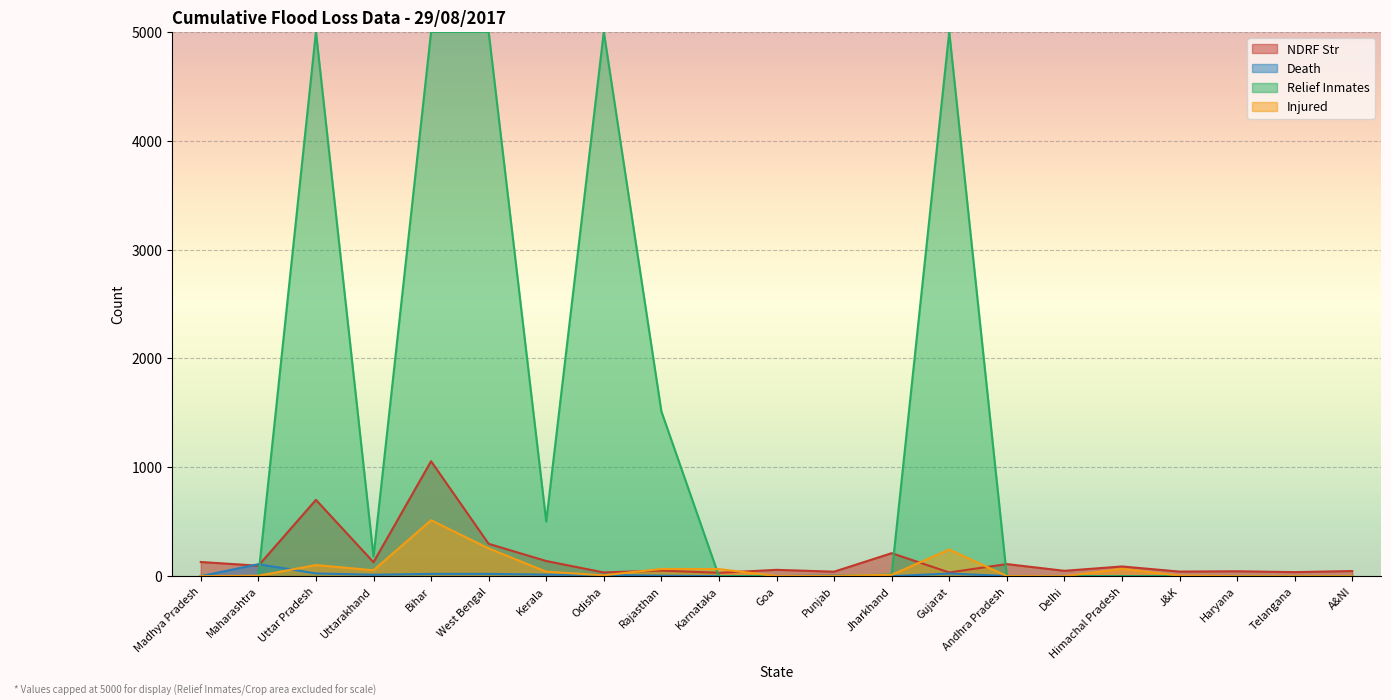

The Death series shows 0 at A&NI. True or false?

True